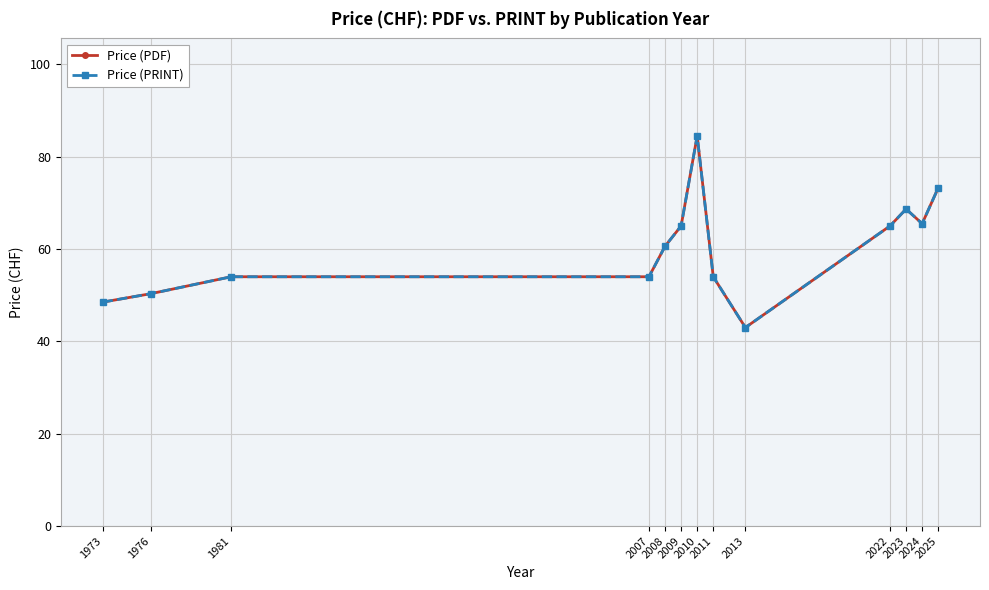

Reading left to right, extract all data points from this chart.

Price (PDF): 1973=48.5	1976=50.3	1981=54.0	2007=54.0	2008=60.6	2009=65.0	2010=84.5	2011=54.0	2013=43.0	2022=65.0	2023=68.7	2024=65.5	2025=73.2
Price (PRINT): 1973=48.5	1976=50.3	1981=54.0	2007=54.0	2008=60.6	2009=65.0	2010=84.5	2011=54.0	2013=43.0	2022=65.0	2023=68.7	2024=65.5	2025=73.2